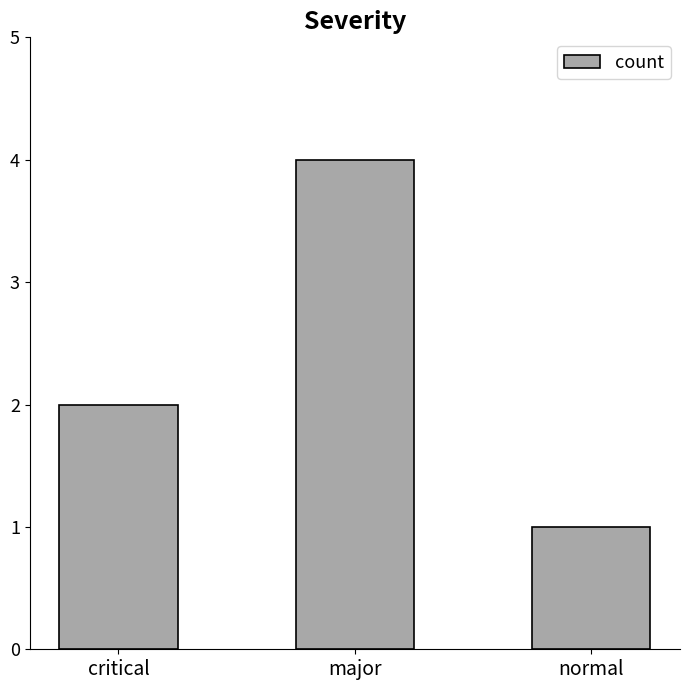

Reading right to left, extract all data points from this chart.

normal=1	major=4	critical=2